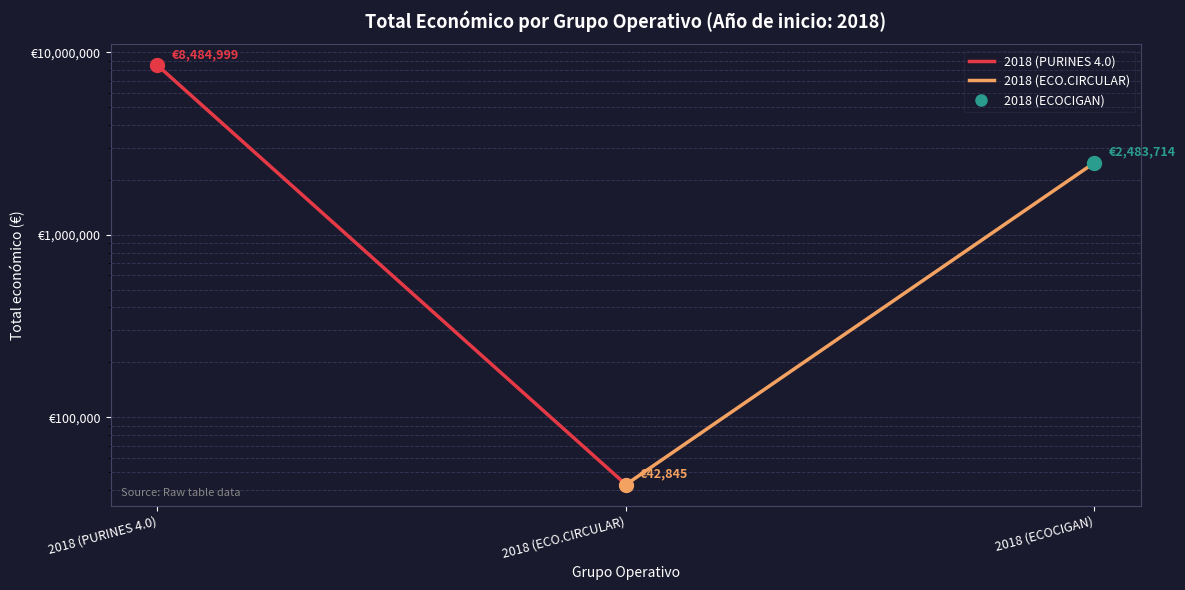

At how many categories does at least one series exceed 3956977?

1